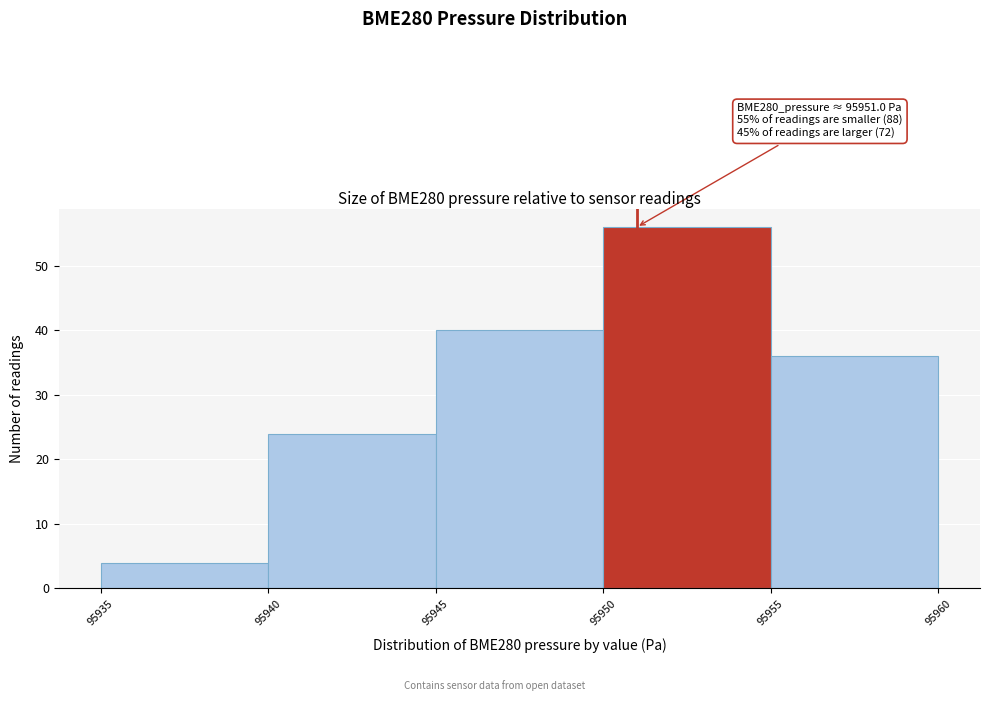

Which range on the x-axis has the tallest bar?

95950 to 95955